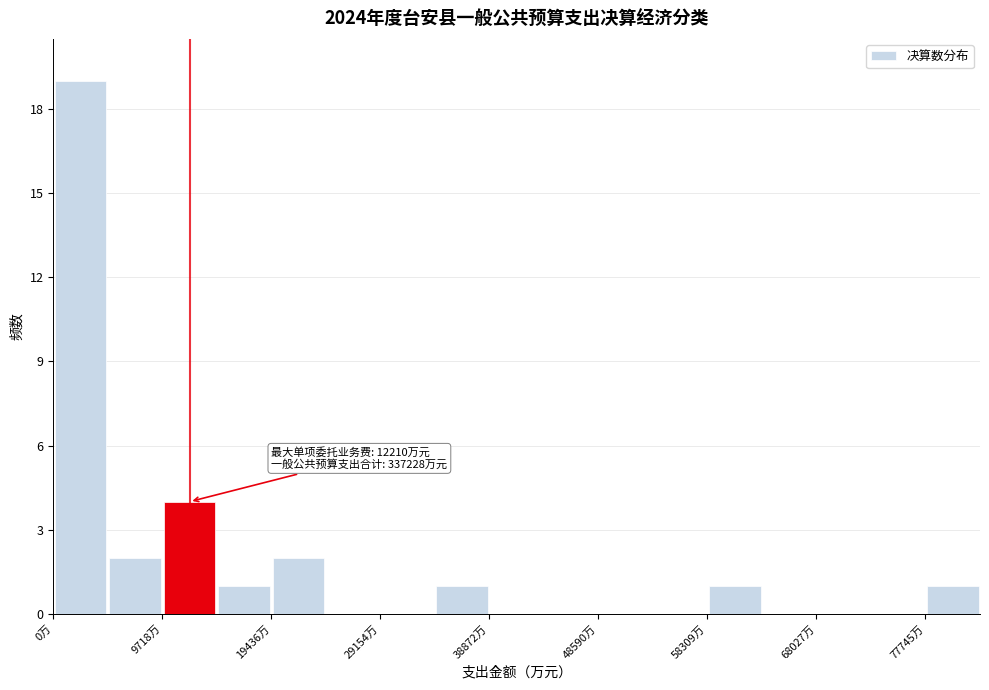

Over which range of the x-axis is the bar tallest?

0 to 5000